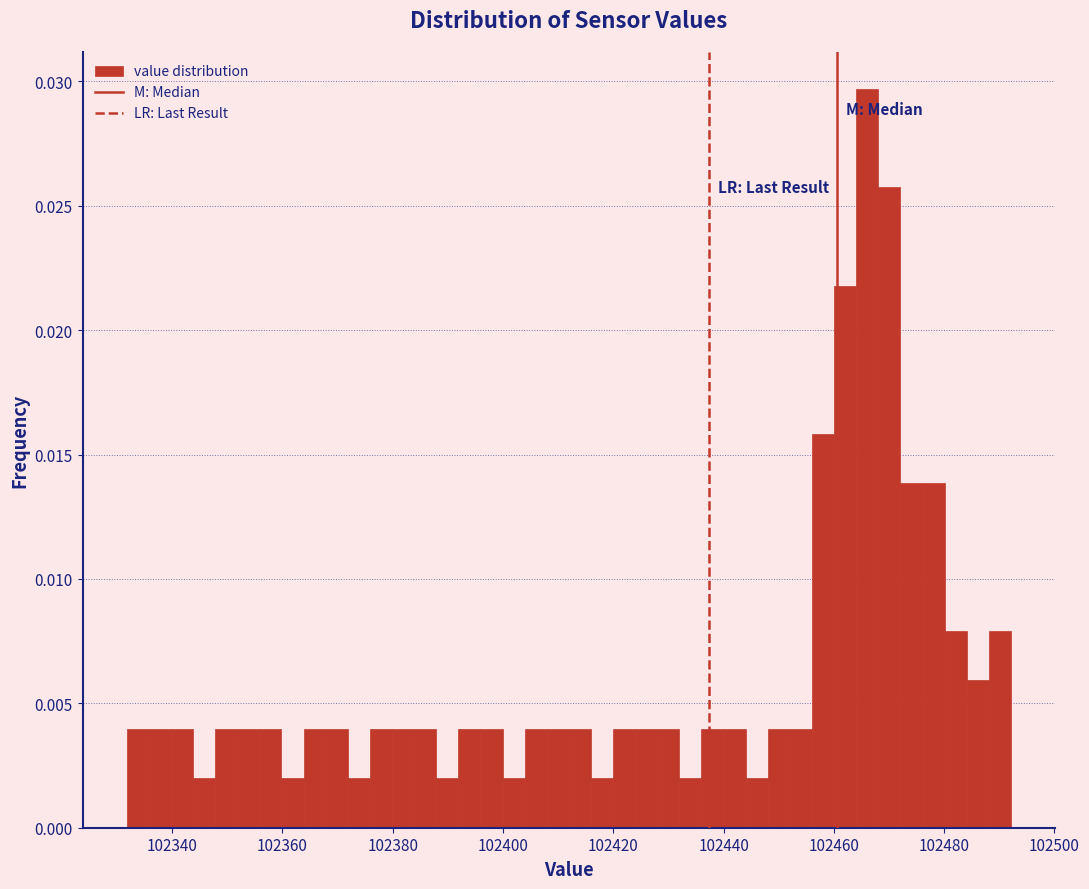

Around what value on the x-axis is the tallest bar? Give the approximate position of its centre, as read against the axis.

102466